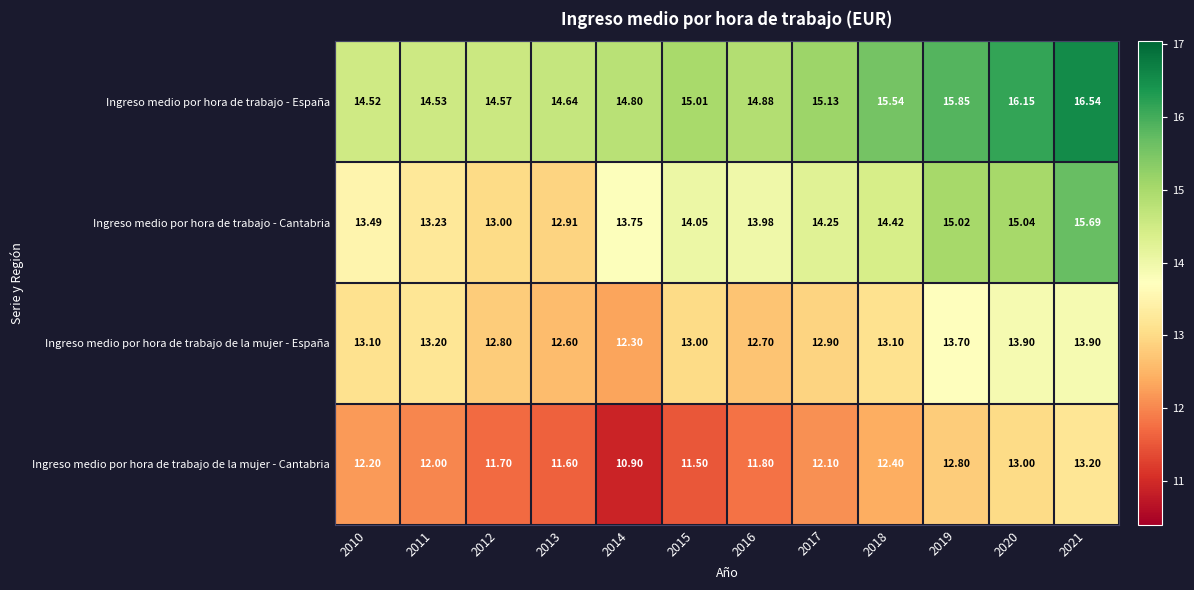

Which category has the lowest value across all series?

2014